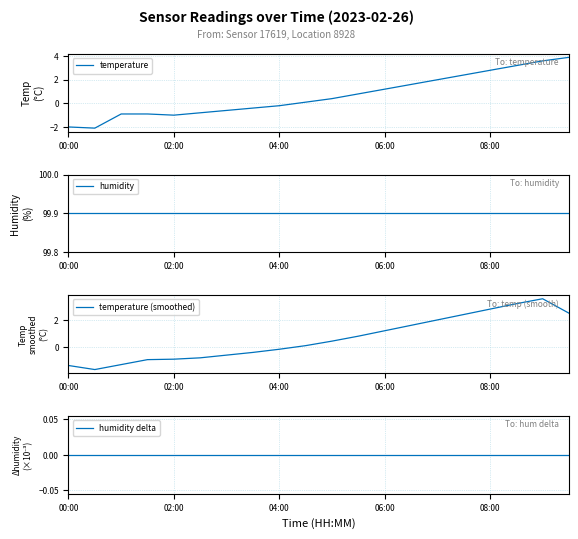

After their last crossing, which series has the higher values: humidity delta or temperature?

temperature